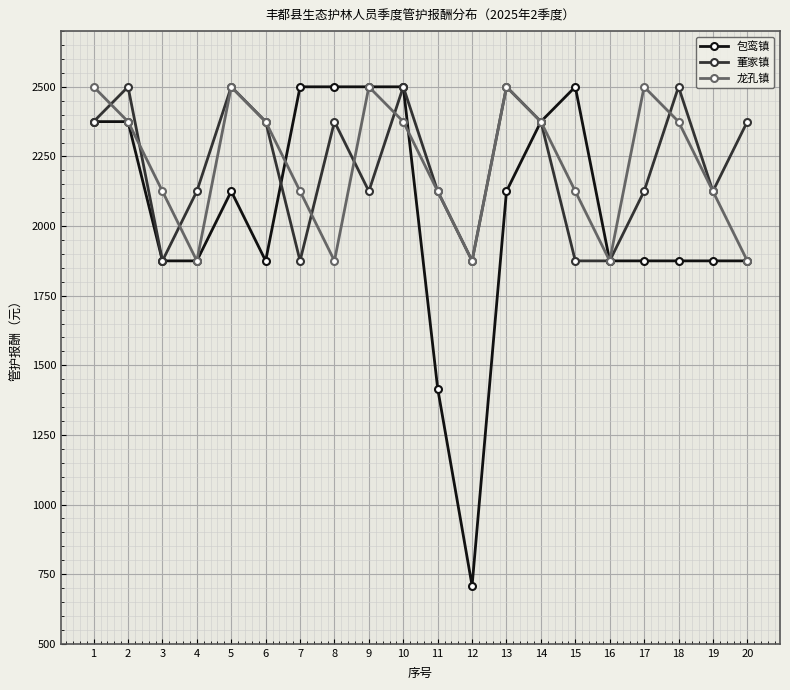

Reading right to left, what are all the values shown in this chart?

包鸾镇: 20=1875.0	19=1875.0	18=1875.0	17=1875.0	16=1875.0	15=2500.0	14=2375.0	13=2125.0	12=708.3	11=1416.7	10=2500.0	9=2500.0	8=2500.0	7=2500.0	6=1875.0	5=2125.0	4=1875.0	3=1875.0	2=2375.0	1=2375.0
董家镇: 20=2375.0	19=2125.0	18=2500.0	17=2125.0	16=1875.0	15=1875.0	14=2375.0	13=2500.0	12=1875.0	11=2125.0	10=2500.0	9=2125.0	8=2375.0	7=1875.0	6=2375.0	5=2500.0	4=2125.0	3=1875.0	2=2500.0	1=2375.0
龙孔镇: 20=1875.0	19=2125.0	18=2375.0	17=2500.0	16=1875.0	15=2125.0	14=2375.0	13=2500.0	12=1875.0	11=2125.0	10=2375.0	9=2500.0	8=1875.0	7=2125.0	6=2375.0	5=2500.0	4=1875.0	3=2125.0	2=2375.0	1=2500.0